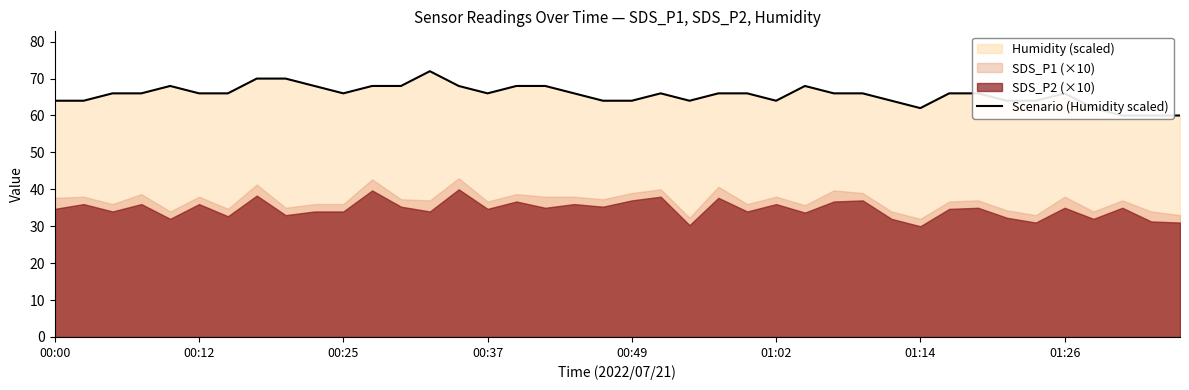

Where is the data nearest to the value 65?

00:00